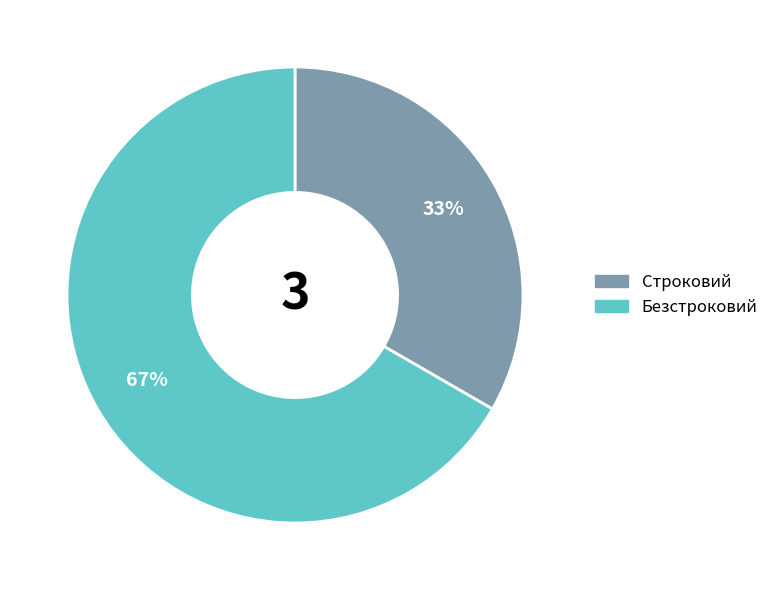

Does Строковий represent more than half of the total?

No